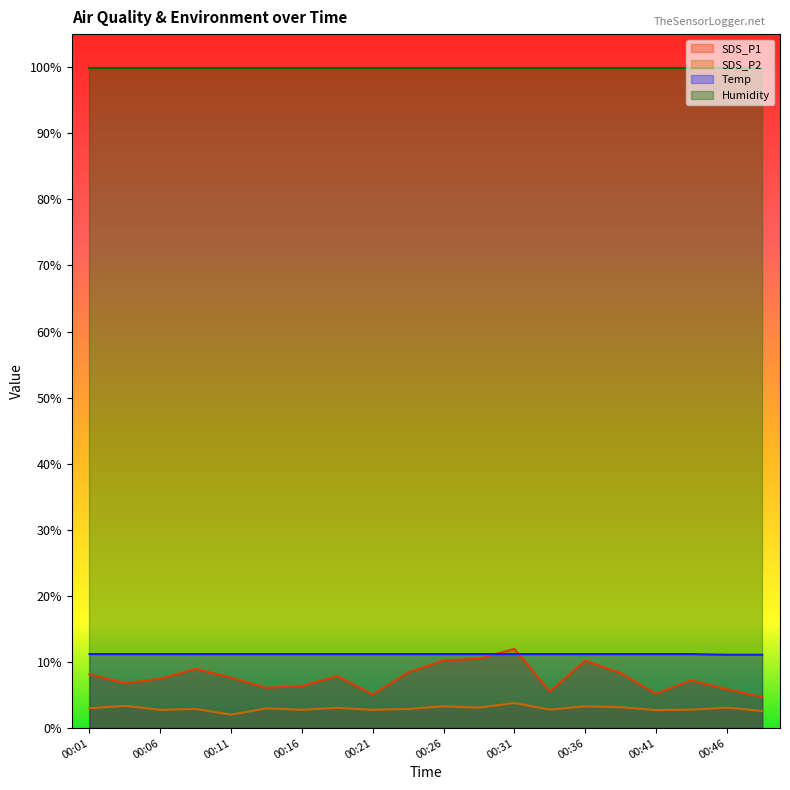

How many categories are shown in the chart?

20